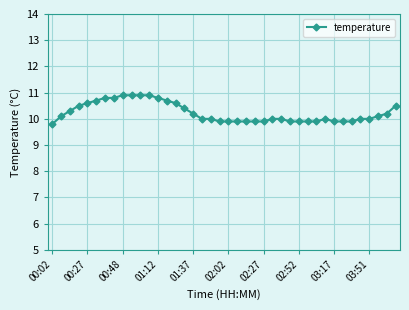

What is the maximum value shown in the chart?

10.9